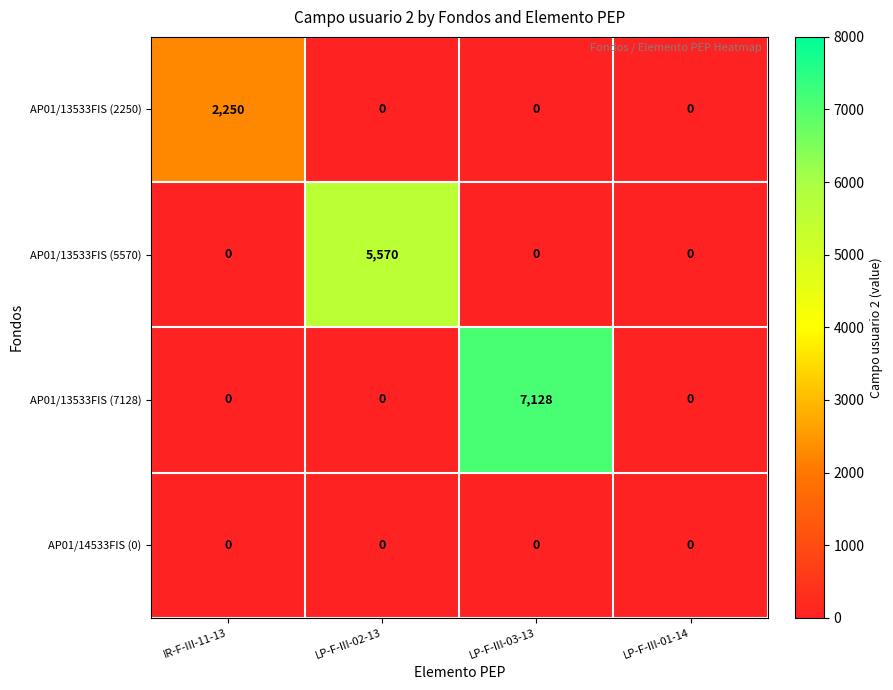

What is the difference between the highest and lowest values at LP-F-III-03-13?

7128